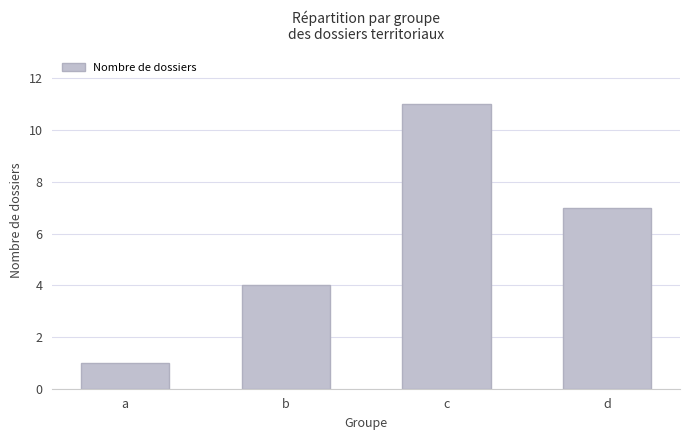

The value at d is 7. True or false?

True